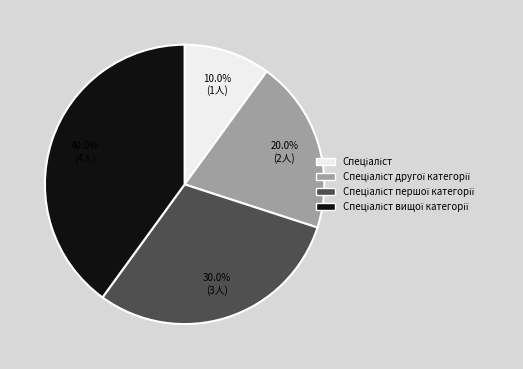

Is there a majority slice in this chart?

No